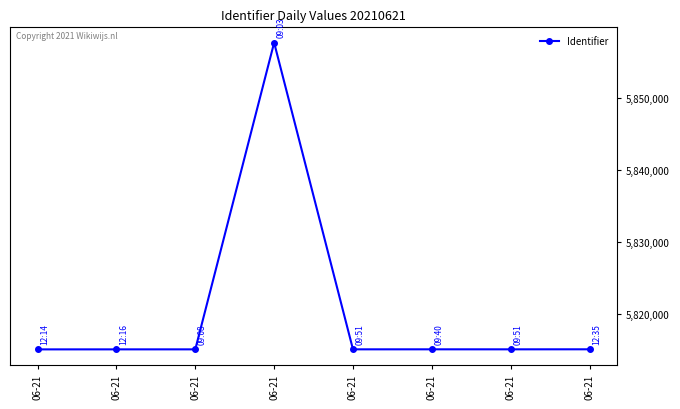

What is the sum of all values?

46563626